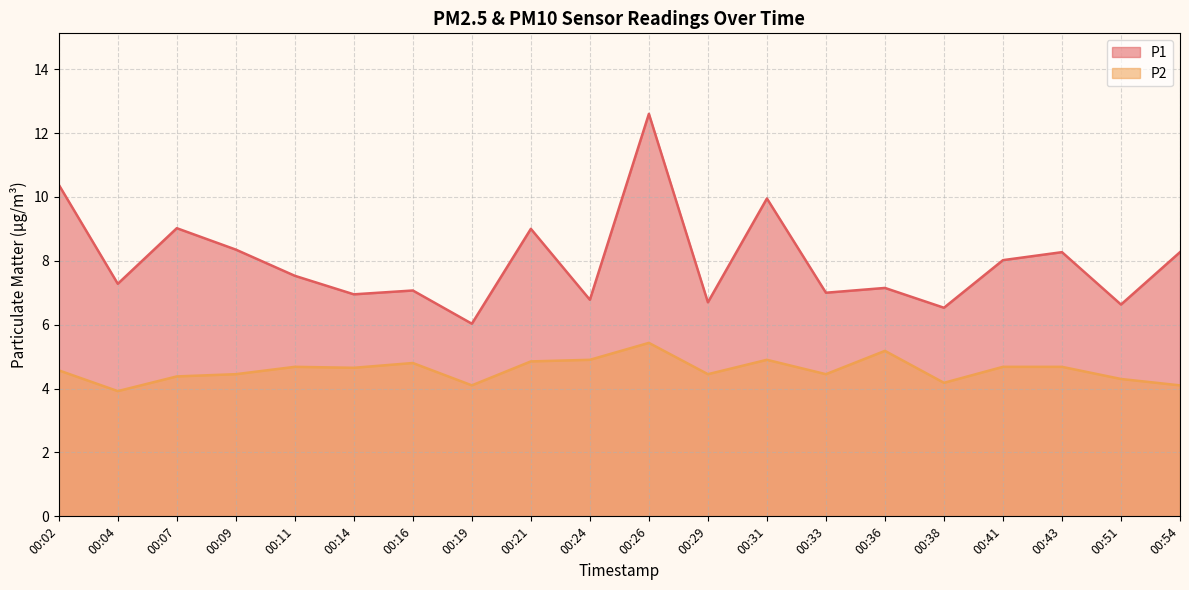

Reading left to right, extract all data points from this chart.

P1: 00:02=10.4	00:04=7.3	00:07=9.0	00:09=8.3	00:11=7.5	00:14=7.0	00:16=7.1	00:19=6.0	00:21=9.0	00:24=6.8	00:26=12.6	00:29=6.7	00:31=9.9	00:33=7.0	00:36=7.2	00:38=6.5	00:41=8.0	00:43=8.3	00:51=6.6	00:54=8.3
P2: 00:02=4.6	00:04=3.9	00:07=4.4	00:09=4.5	00:11=4.7	00:14=4.7	00:16=4.8	00:19=4.1	00:21=4.8	00:24=4.9	00:26=5.4	00:29=4.5	00:31=4.9	00:33=4.5	00:36=5.2	00:38=4.2	00:41=4.7	00:43=4.7	00:51=4.3	00:54=4.1